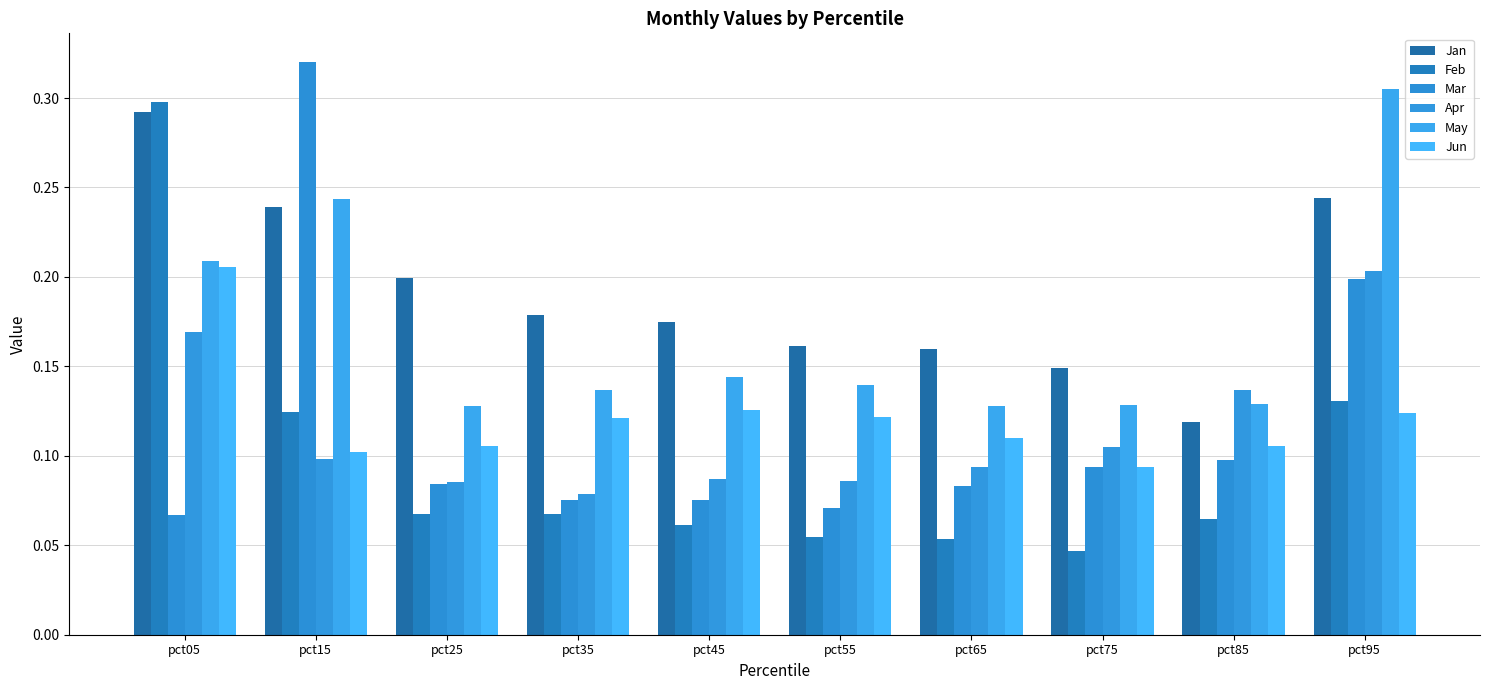

At how many categories does at least one series exceed 0?

10